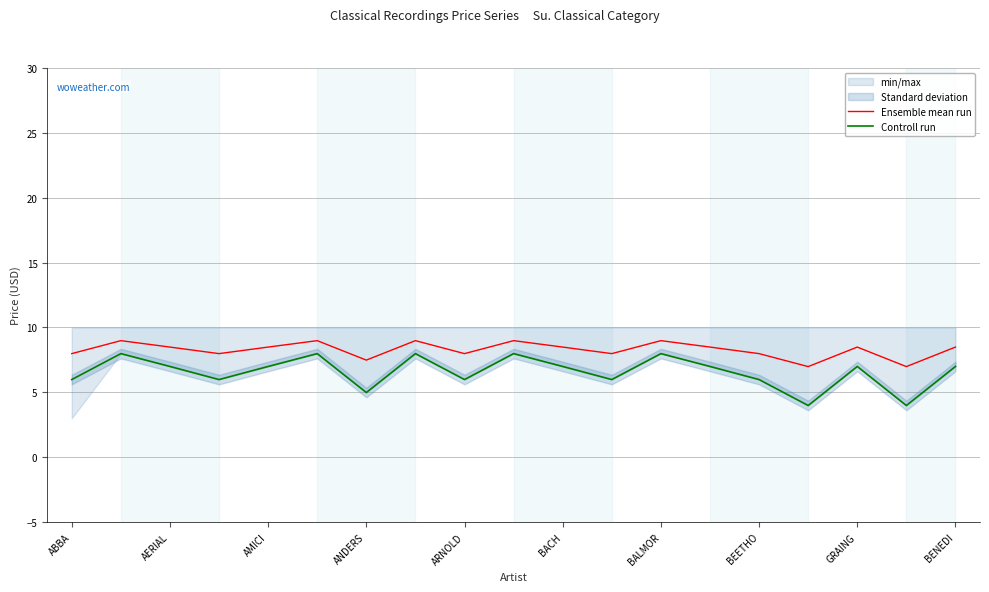

The value of Controll run at GRAING is 1.9. True or false?

False